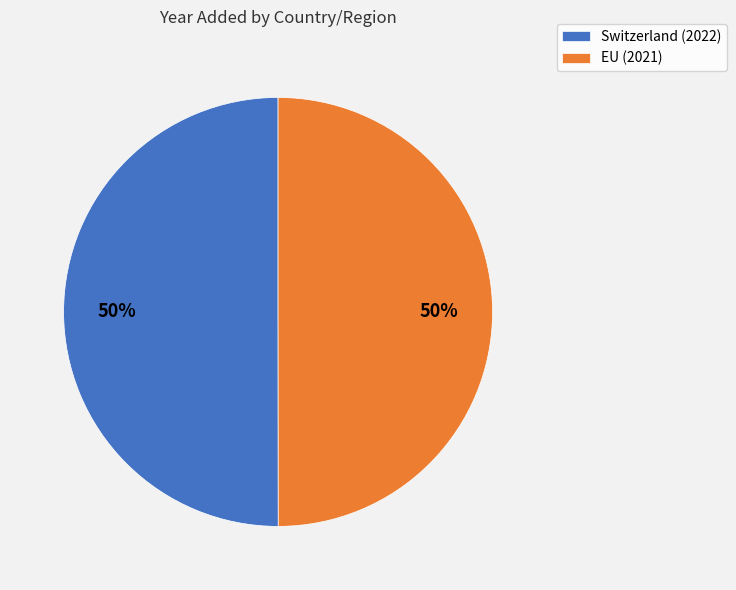

To the nearest percent, what percentage of the pie is Switzerland?

50%